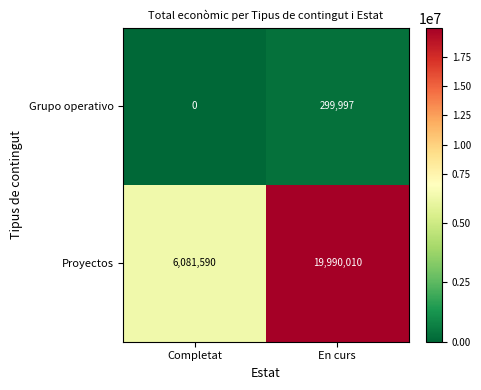

What is the difference between the highest and lowest values at Completat?

6081590